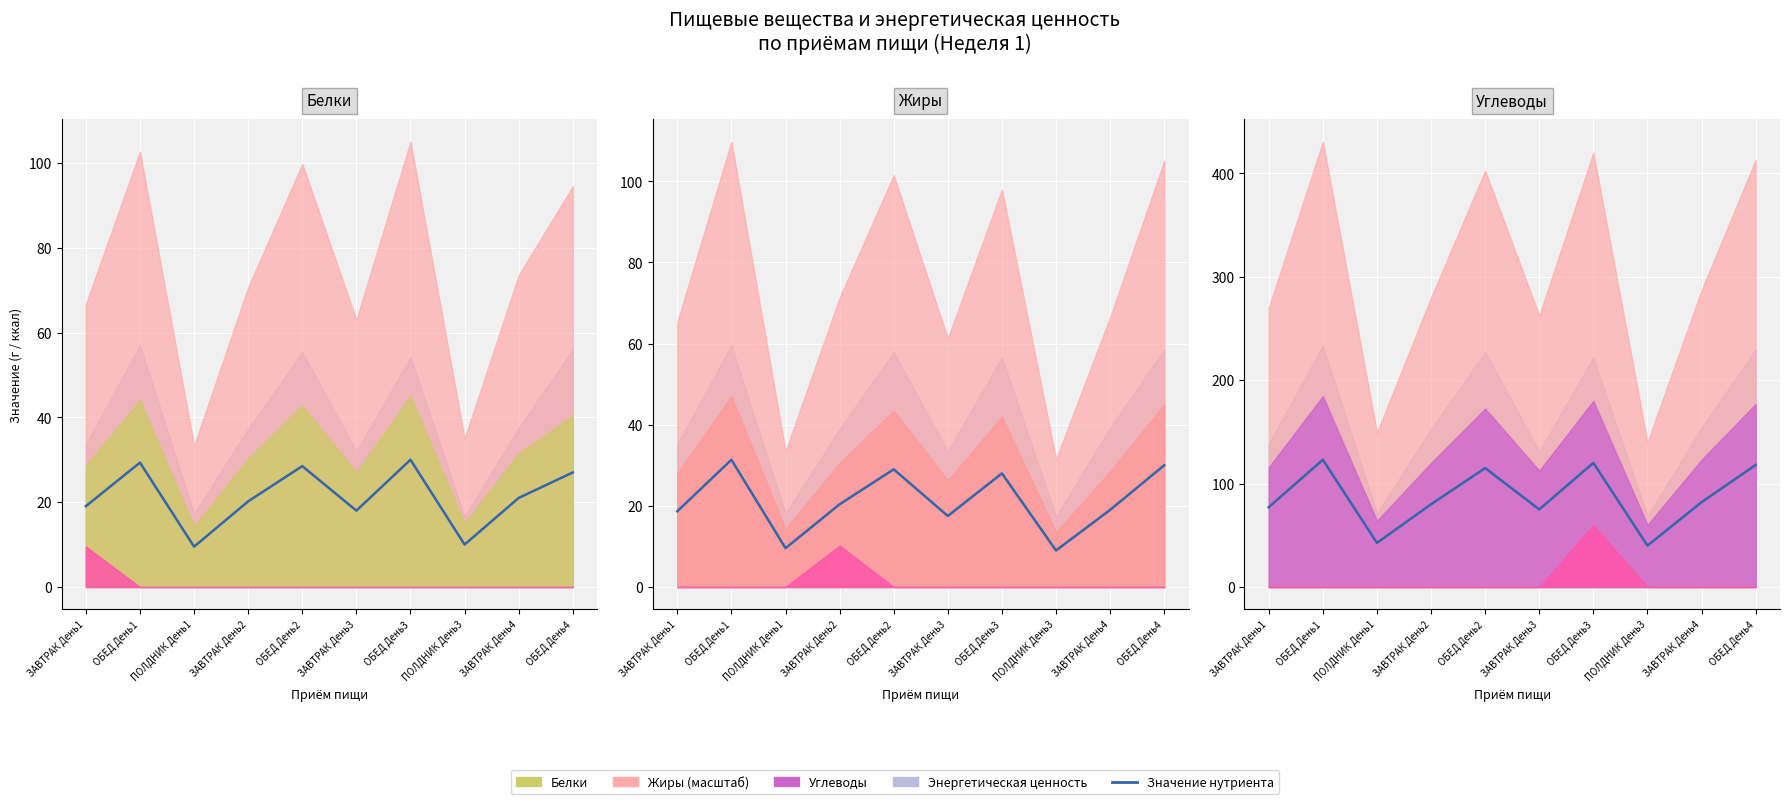

At how many categories does at least one series exceed 70?

8